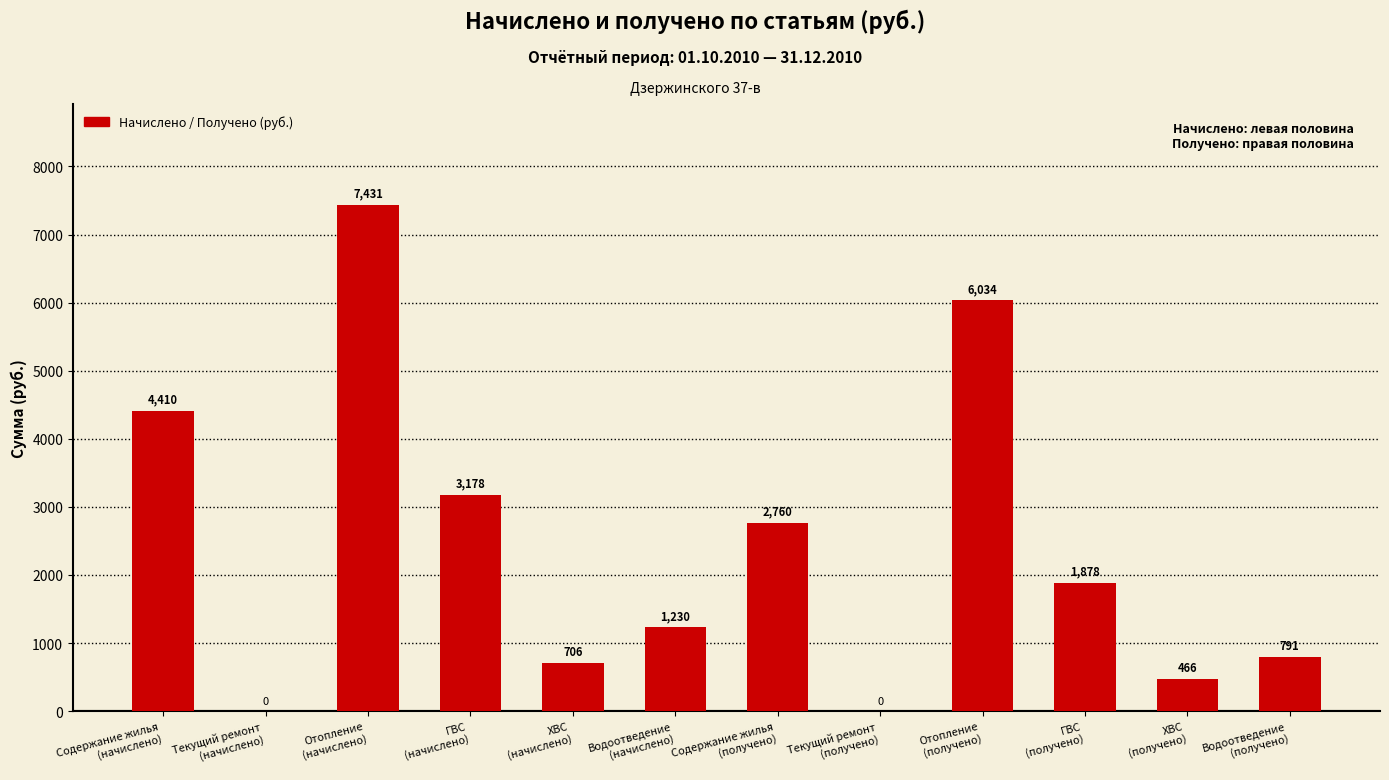

What is the maximum value shown in the chart?

7430.9